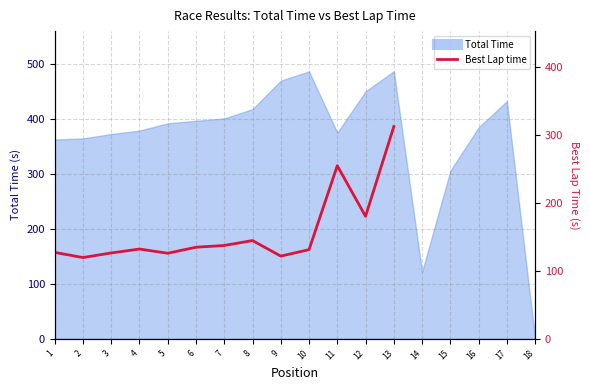

Rank the categories by value from lowest to highest.

2, 9, 5, 3, 1, 10, 4, 6, 7, 8, 12, 11, 13, 14, 15, 16, 17, 18